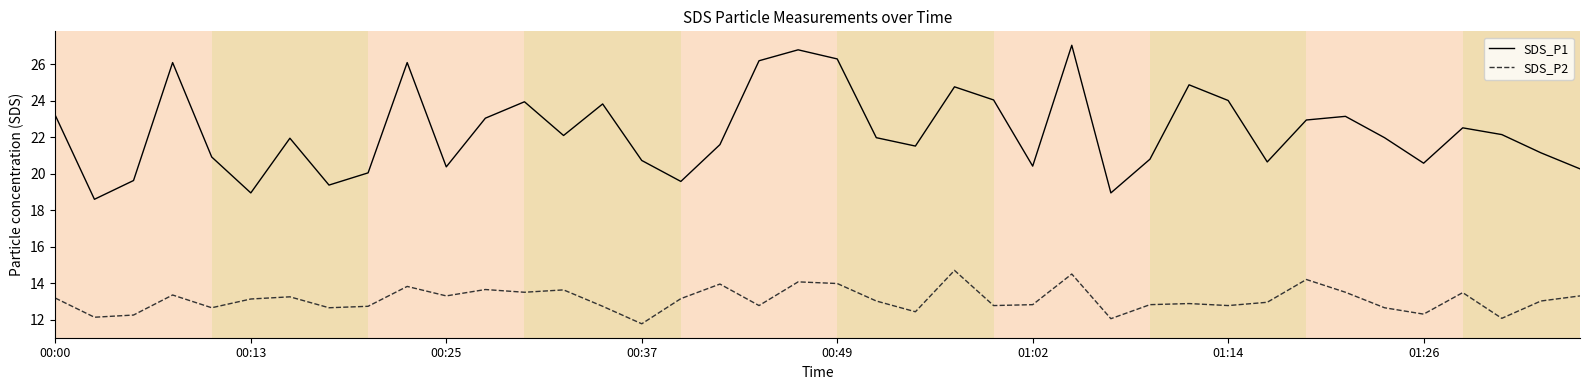

Which series has the widest spread of values?

SDS_P1